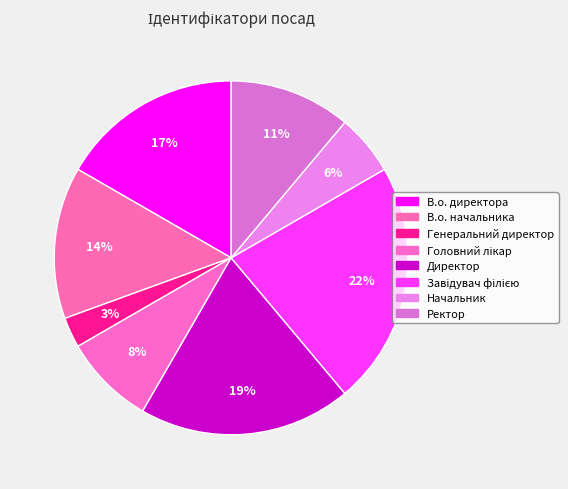

Combined, do Ректор and В.о. начальника account for over 50%?

No